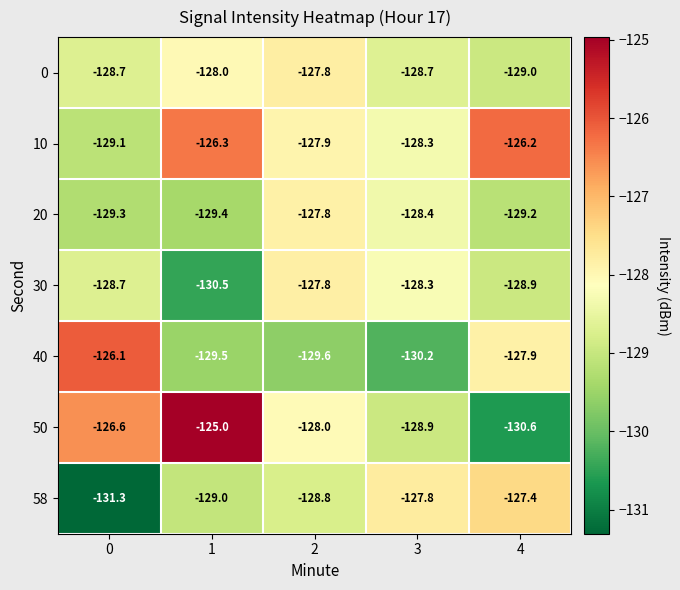

Rank the categories by 50 value from lowest to highest.

4, 3, 2, 0, 1